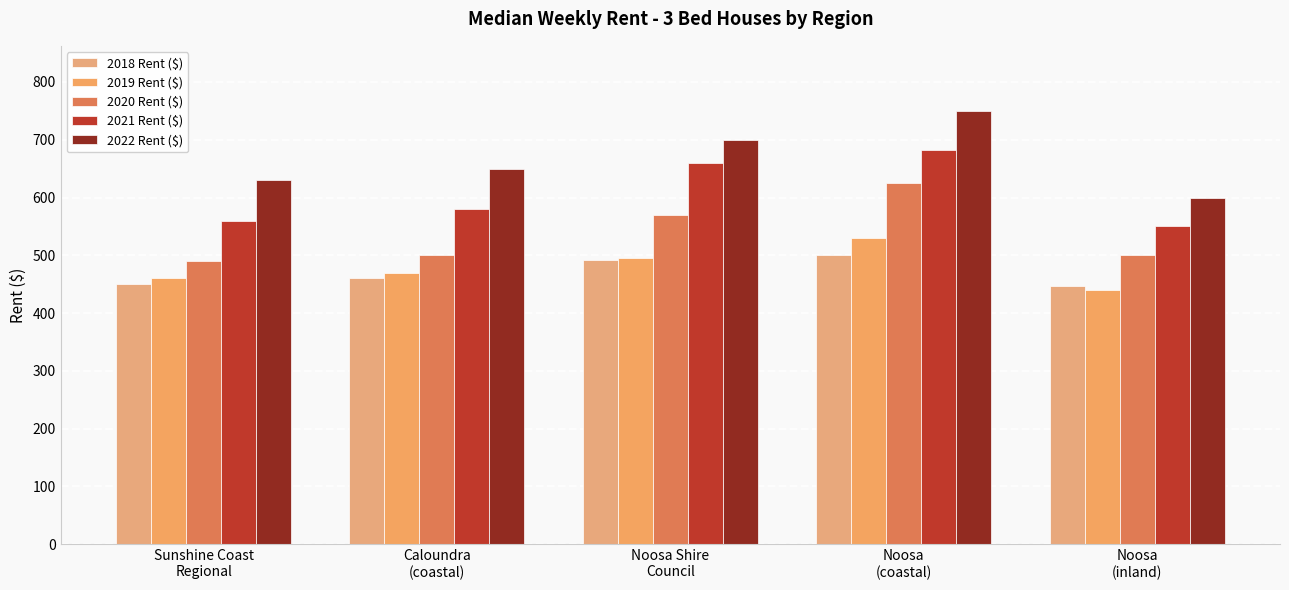

How many data points does each series have?

5